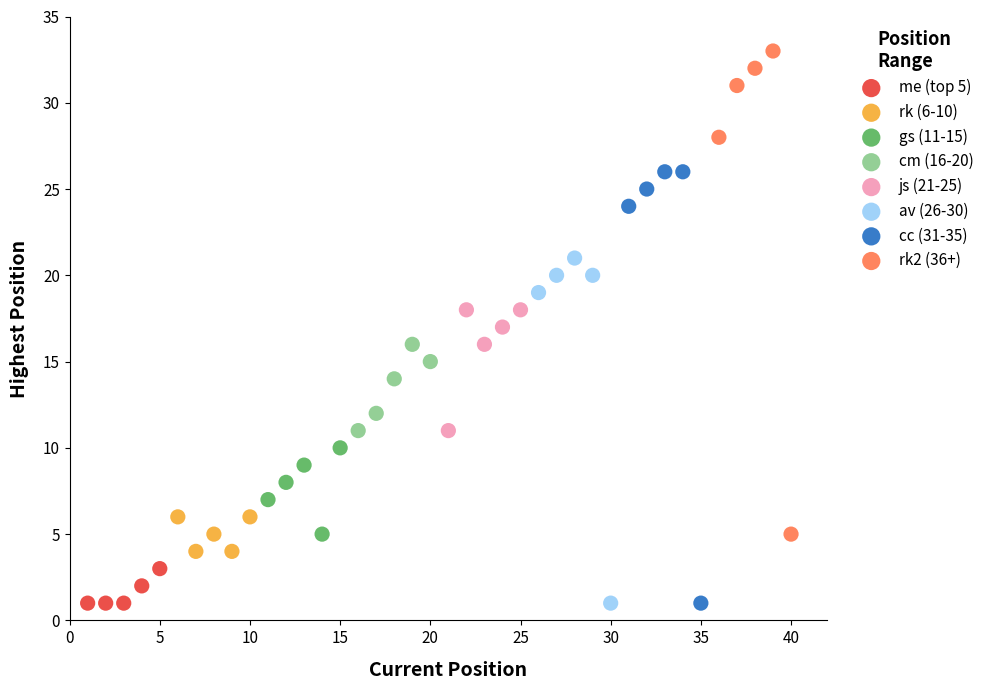

Which series contains the highest Y value?

rk2 (36+)